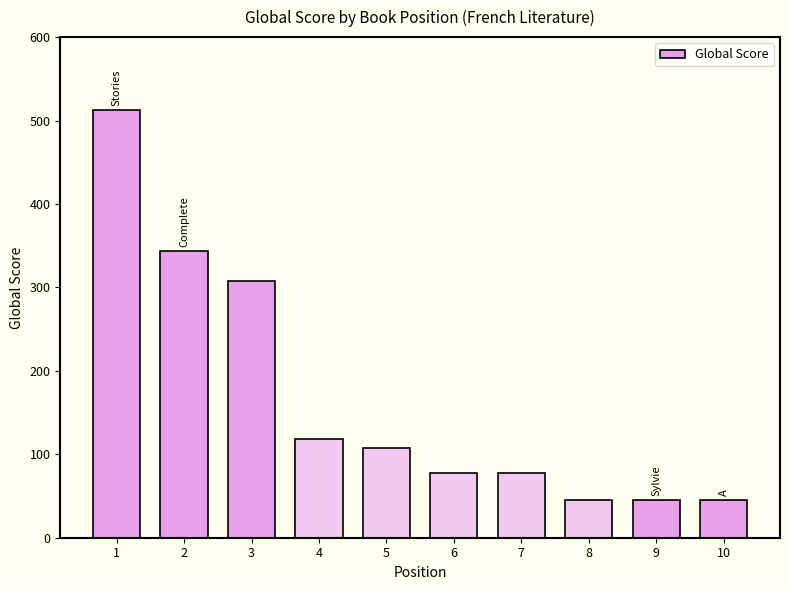

The value at 3 is 424. True or false?

False